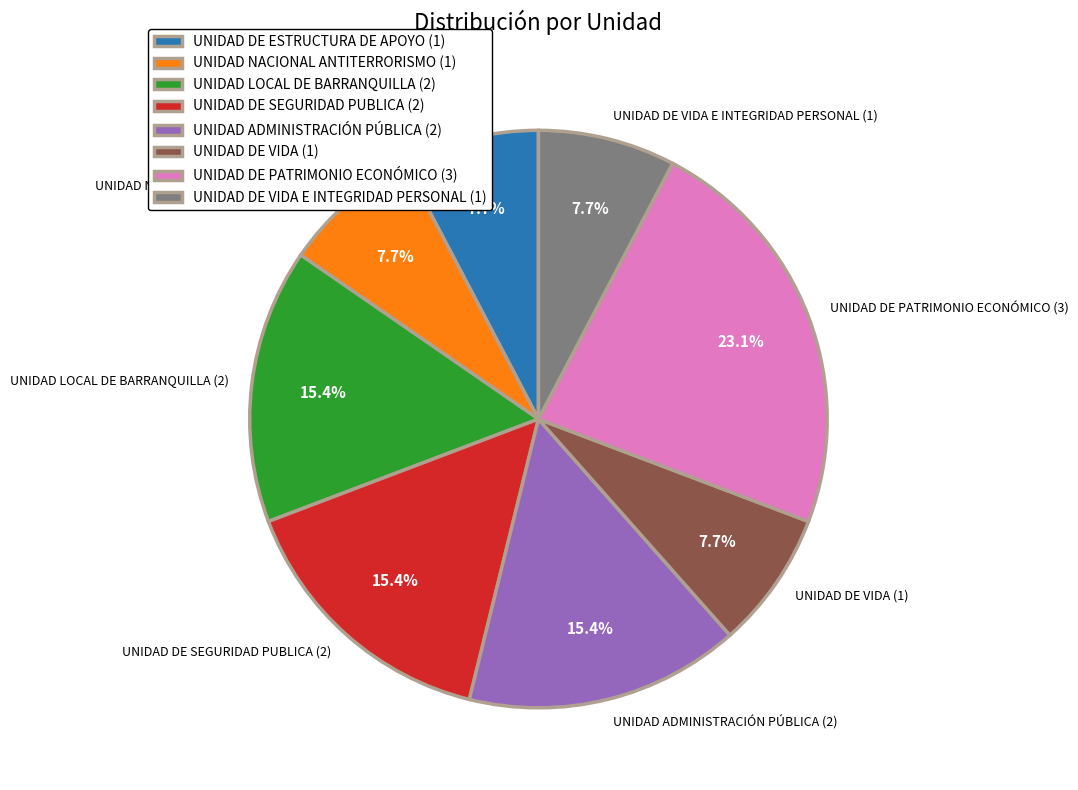

Does UNIDAD LOCAL DE BARRANQUILLA (2) account for over 50% of the chart?

No